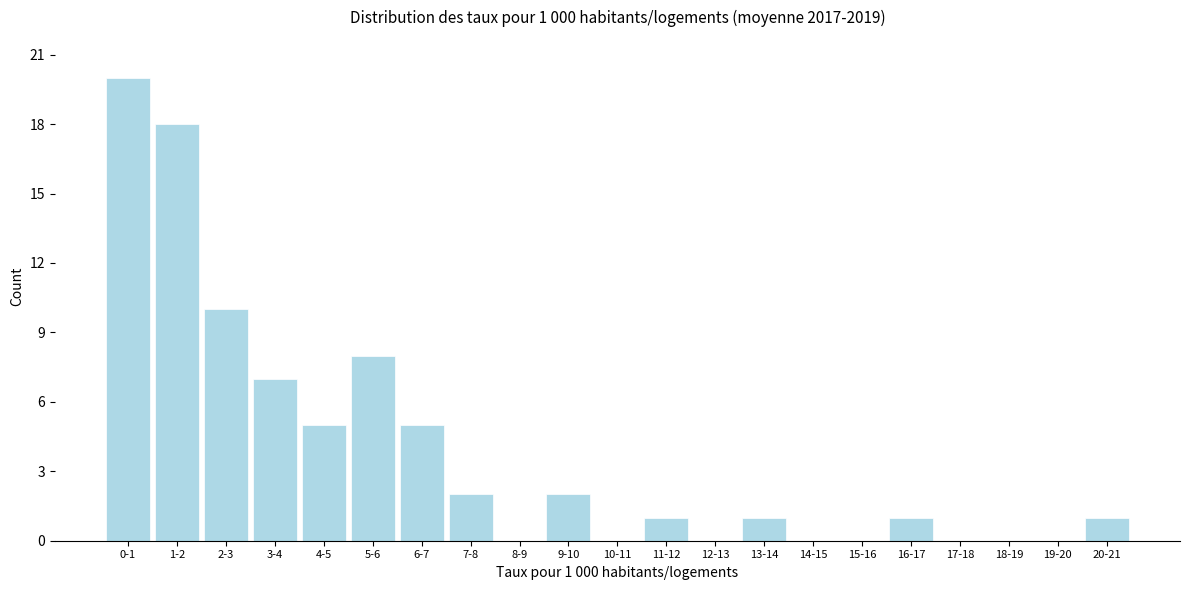

Reading left to right, what are all the values shown in this chart?

0-1=20	1-2=18	2-3=10	3-4=7	4-5=5	5-6=8	6-7=5	7-8=2	8-9=0	9-10=2	10-11=0	11-12=1	12-13=0	13-14=1	14-15=0	15-16=0	16-17=1	17-18=0	18-19=0	19-20=0	20-21=1